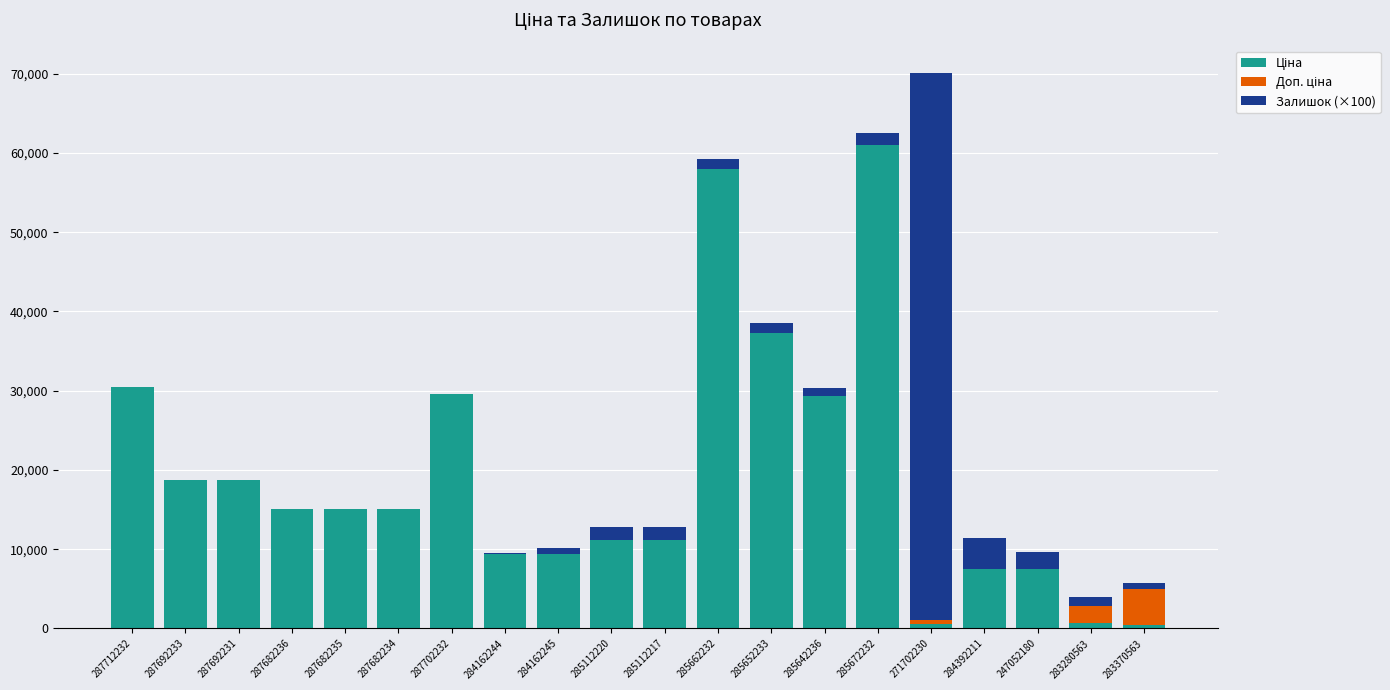

What is the total value across all series at 287682234?

15019.2